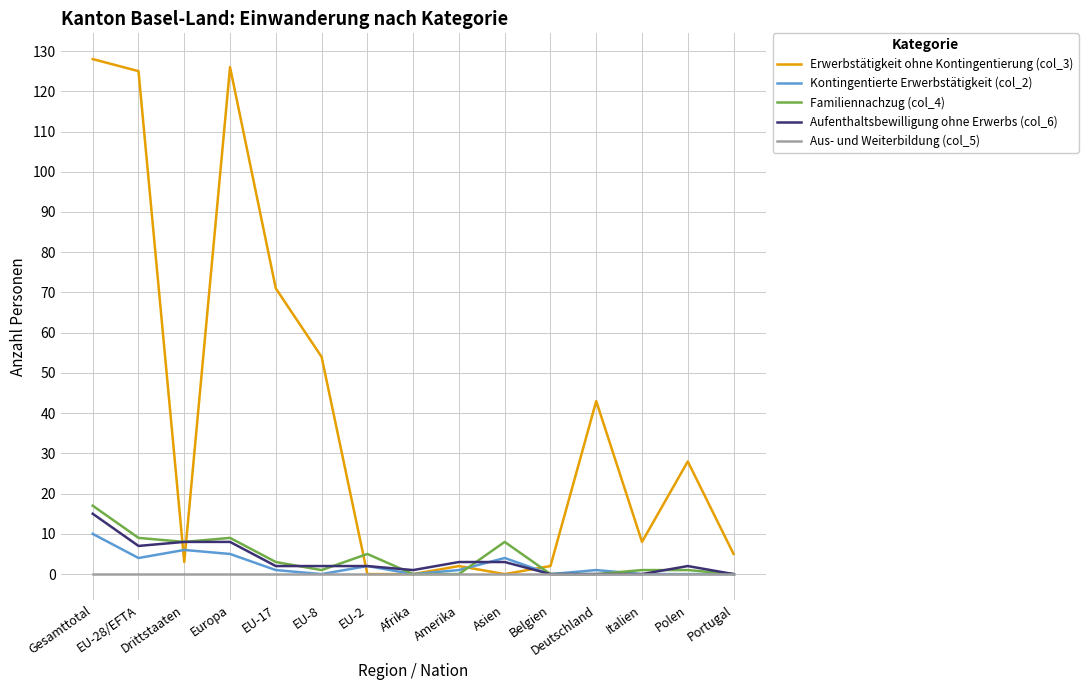

Is the value of Familiennachzug (col_4) at Italien greater than the value of Erwerbstätigkeit ohne Kontingentierung (col_3) at Polen?

No